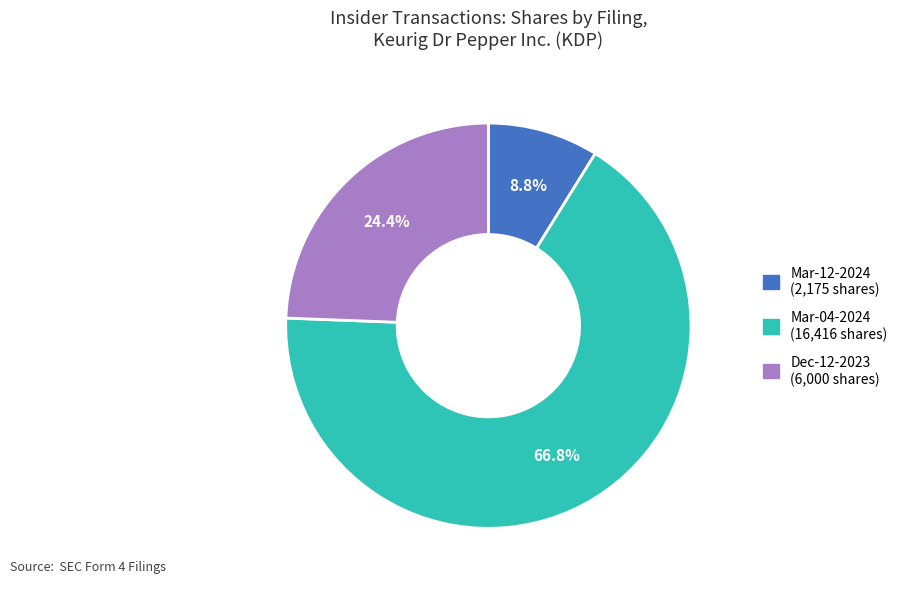

Is there a majority slice in this chart?

Yes